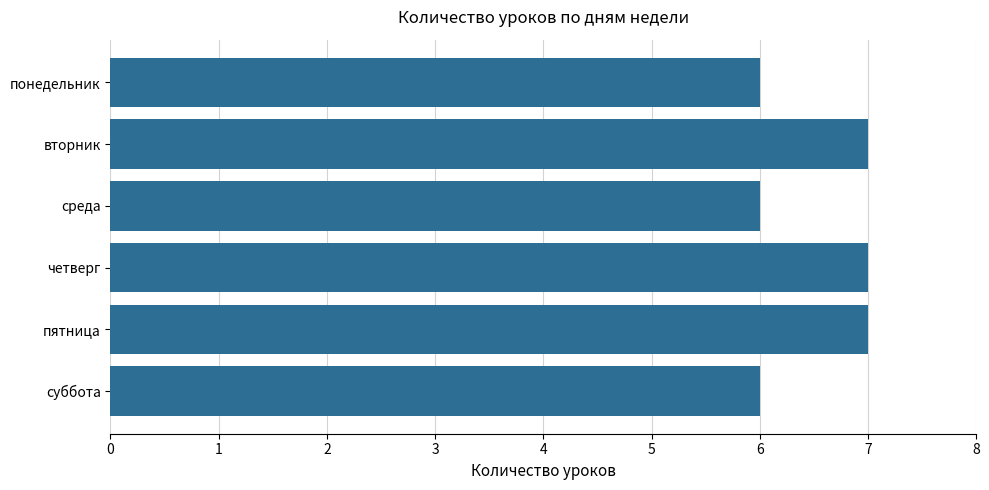

Reading top to bottom, transcribe all the data shown in this chart.

понедельник=6	вторник=7	среда=6	четверг=7	пятница=7	суббота=6